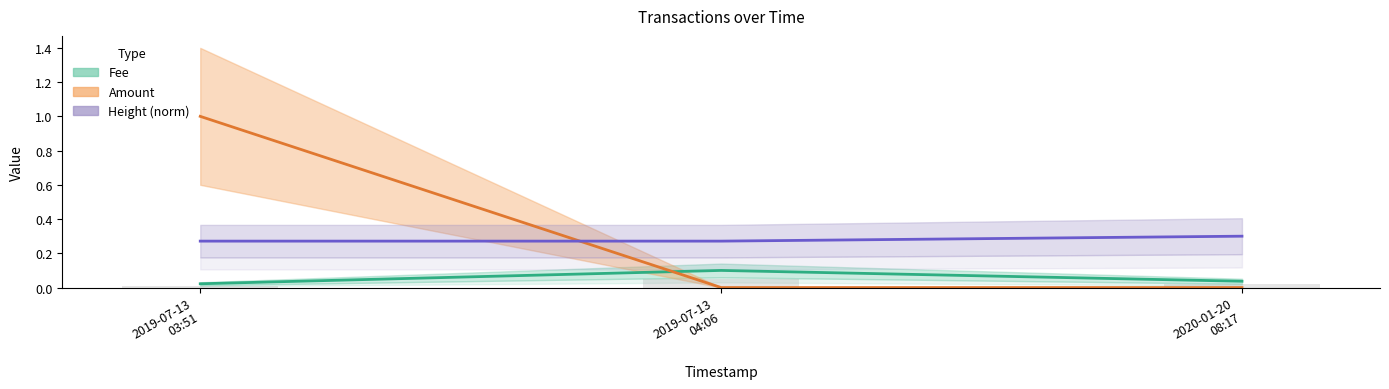

What are all the series names shown in the legend?

Fee, Amount, Height